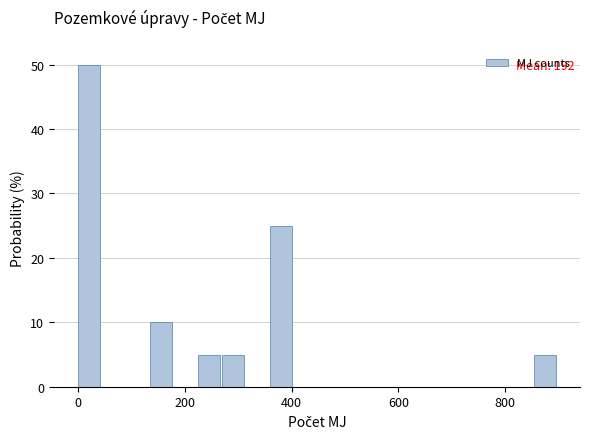

Around what value on the x-axis is the tallest bar? Give the approximate position of its centre, as read against the axis.

20